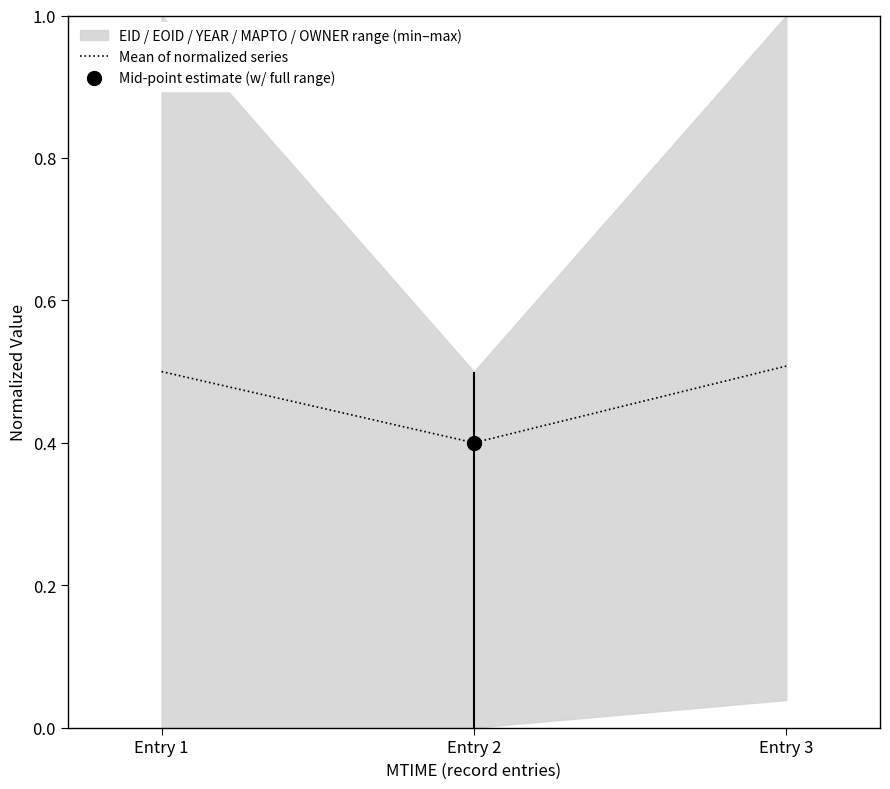

True or false: the data shows 0.5 at Entry 1.

True